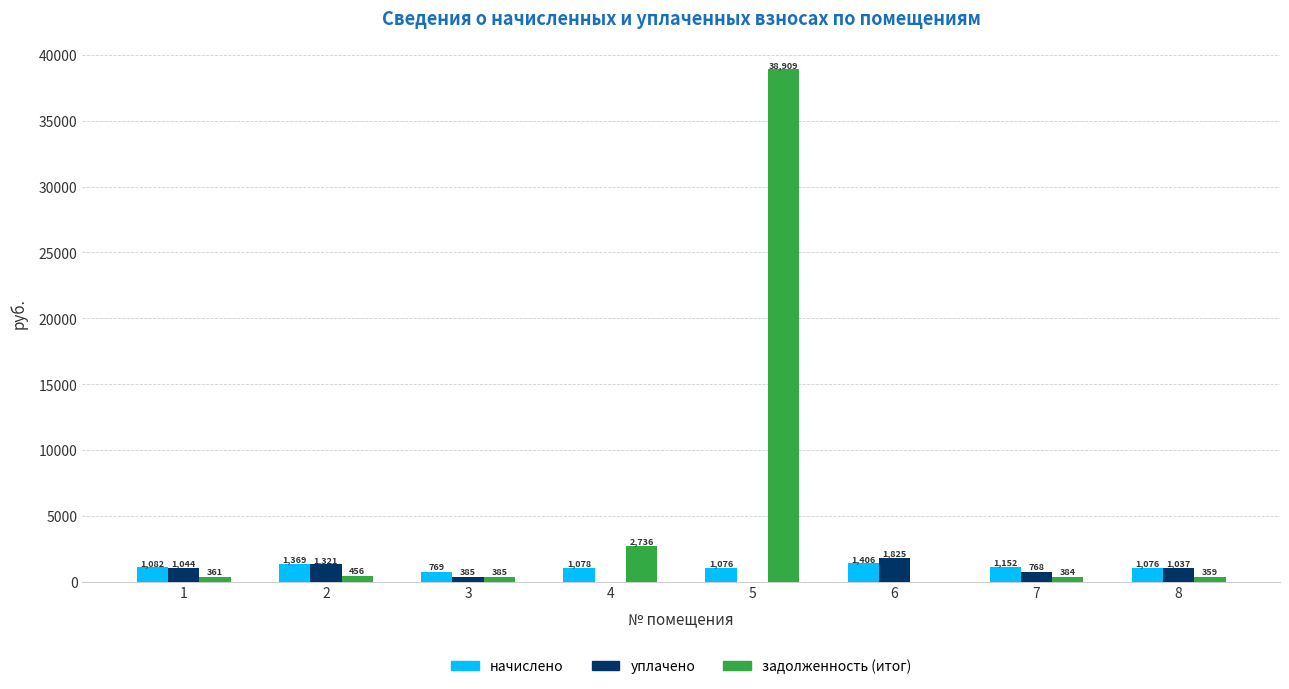

Between 2 and 4, which series saw the biggest shift?

задолженность (итог)